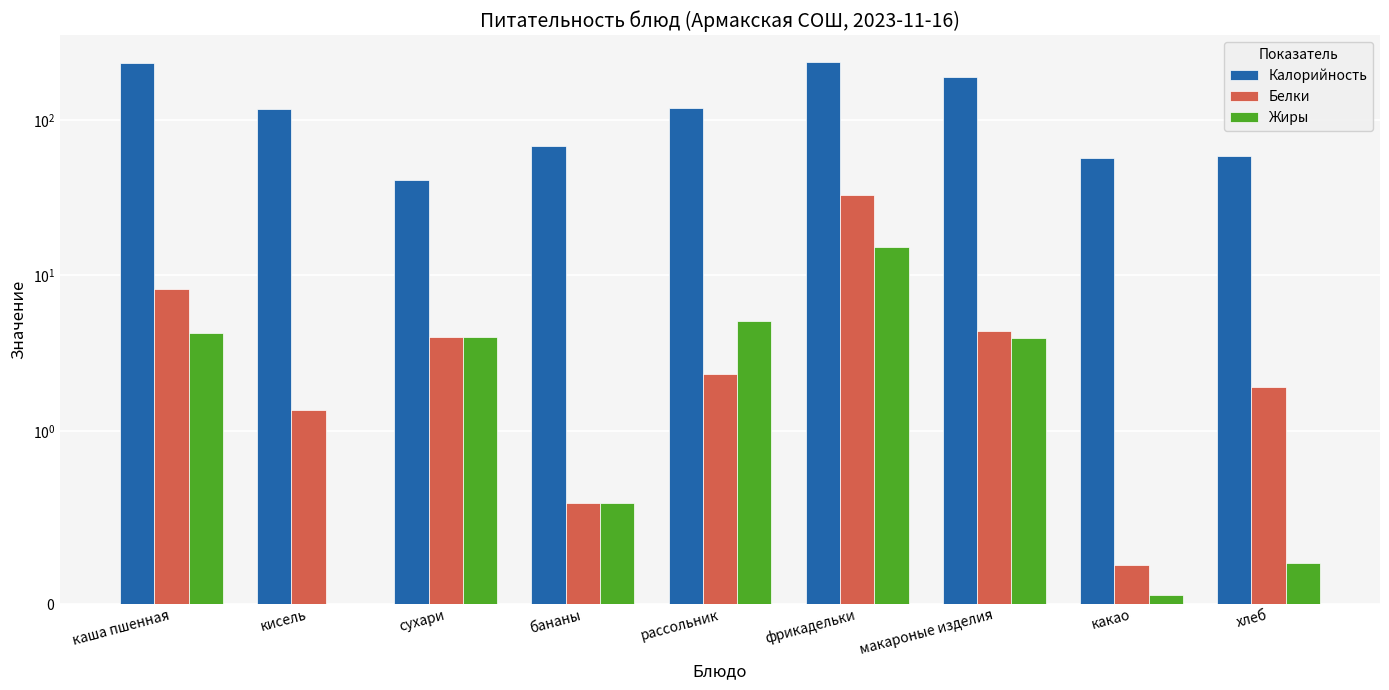

What is the sum of all Белки values?

55.7